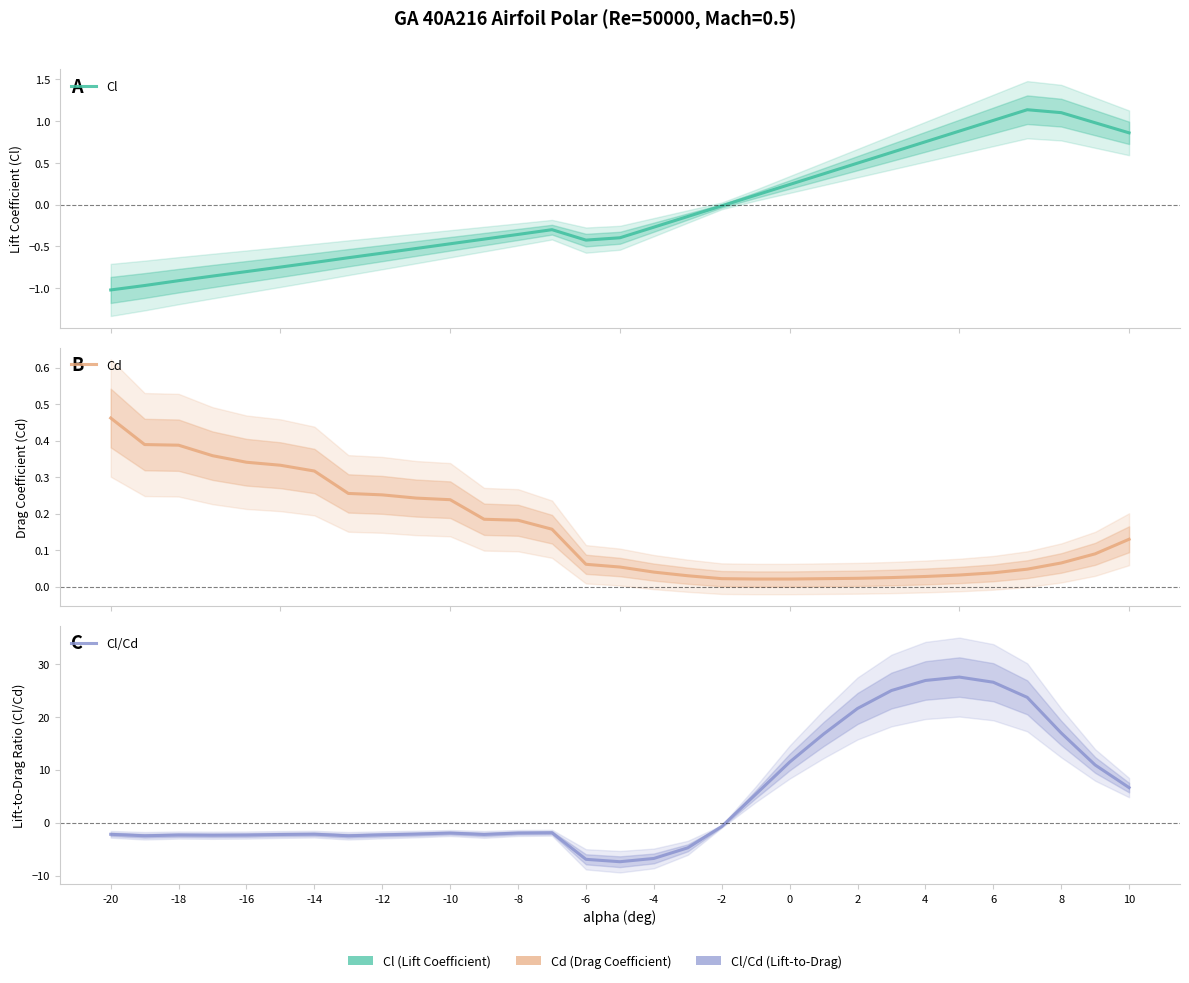

What is the difference between the highest and lowest values at -20?

2.7